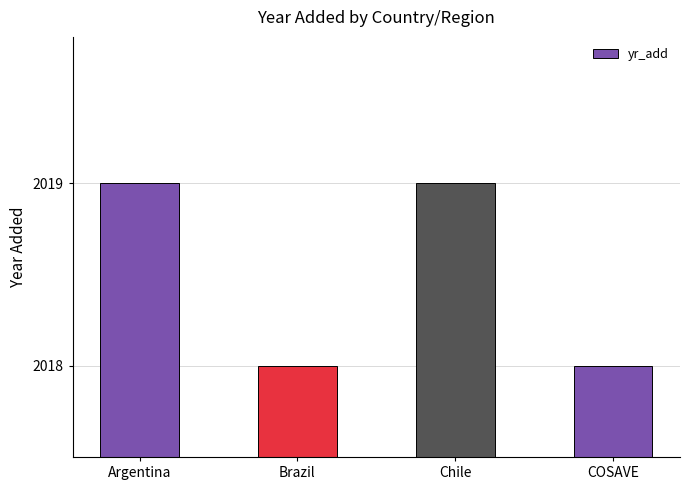

What is the label of the 2nd bar from the right?

Chile